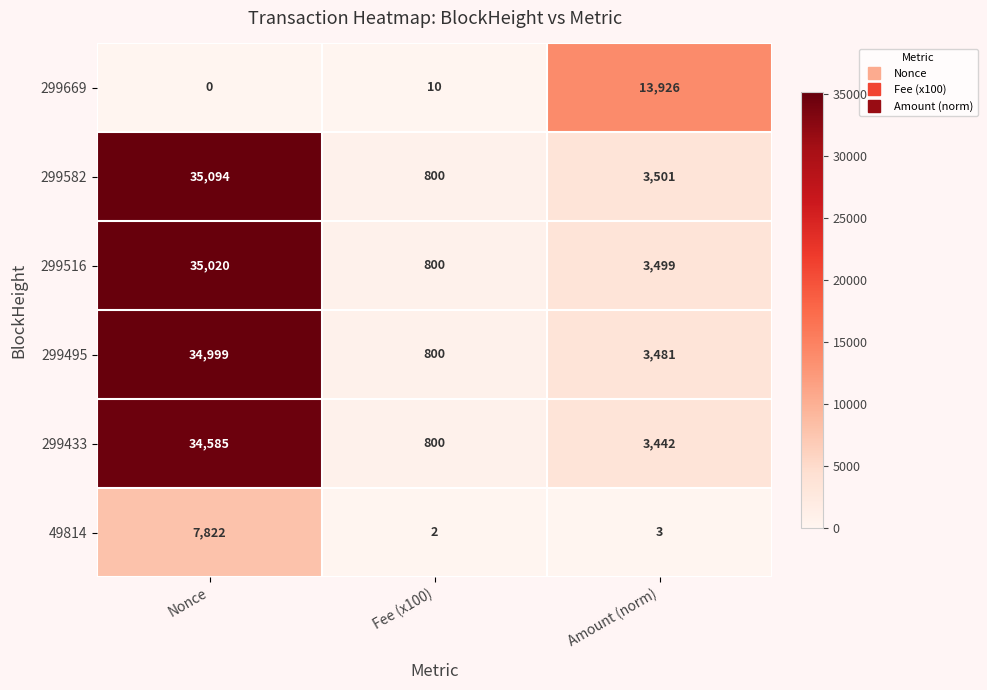

At how many categories does at least one series exceed 33179?

1